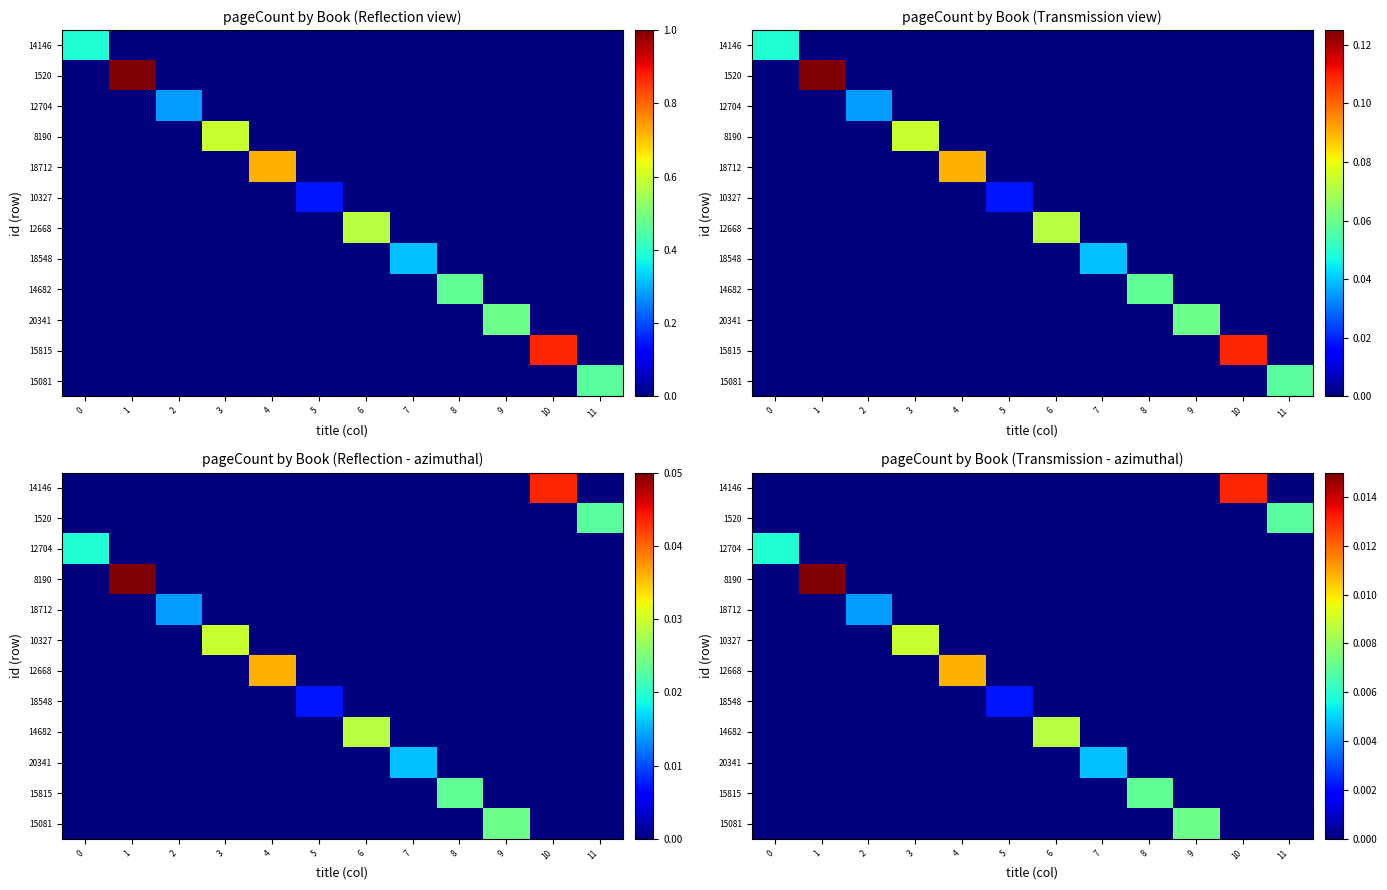

At how many categories does at least one series exceed 0?

12